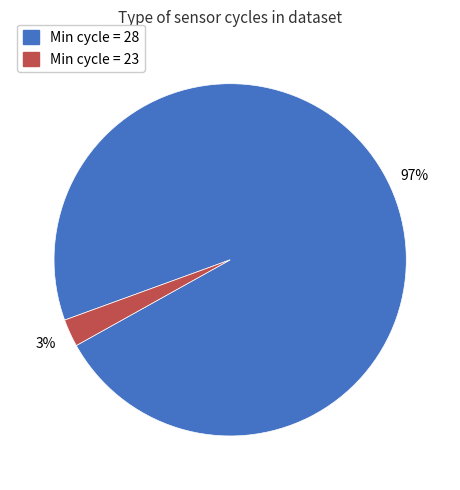

Does any single category account for the majority?

Yes